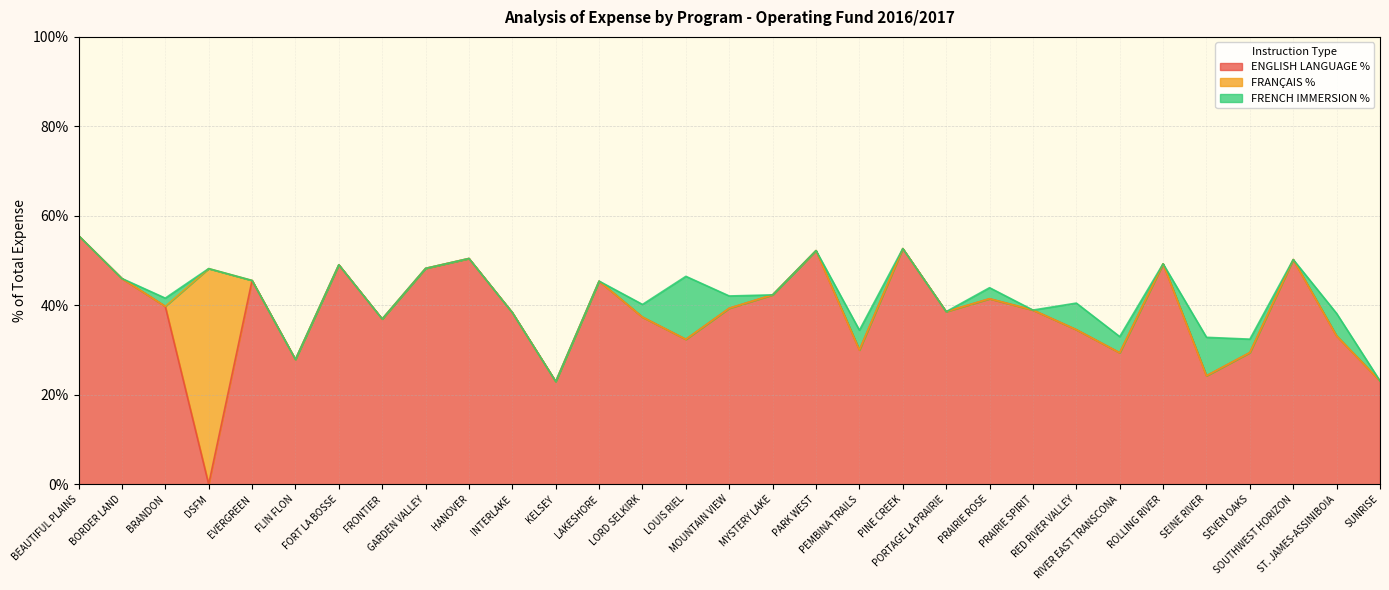

What are all the series names shown in the legend?

ENGLISH LANGUAGE %, FRANÇAIS %, FRENCH IMMERSION %